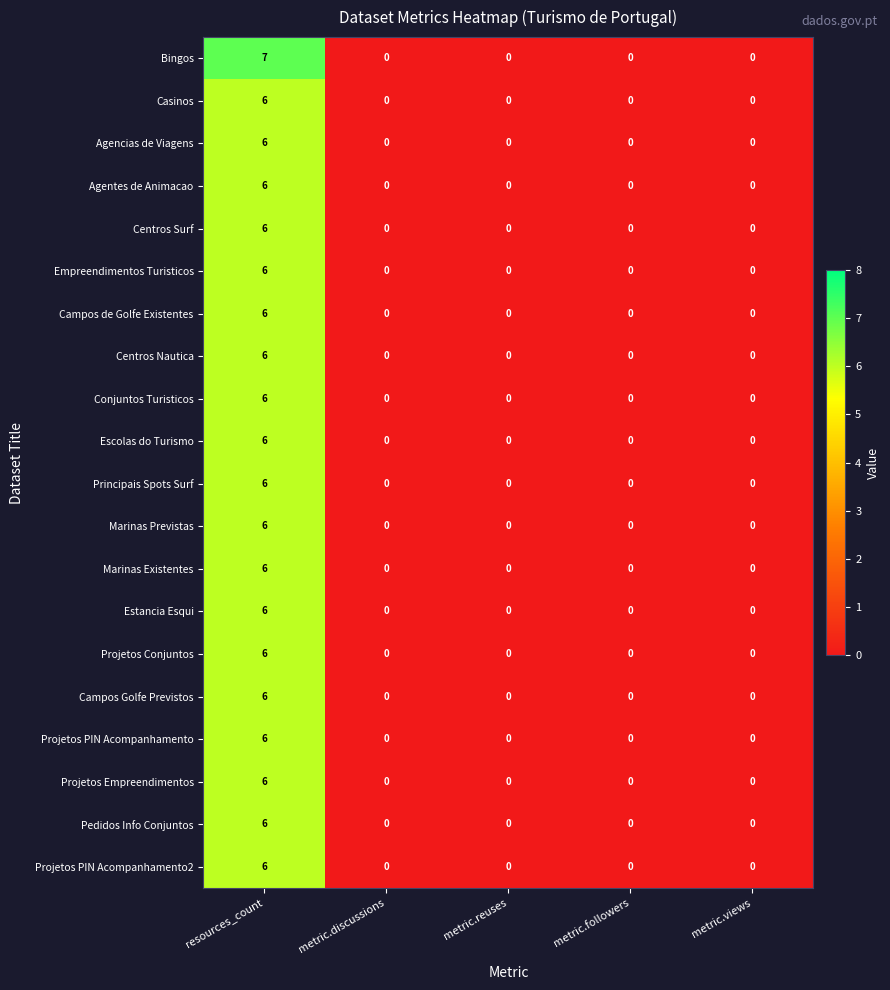

Count the Empreendimentos Turisticos values in the range 0 to 1.

4